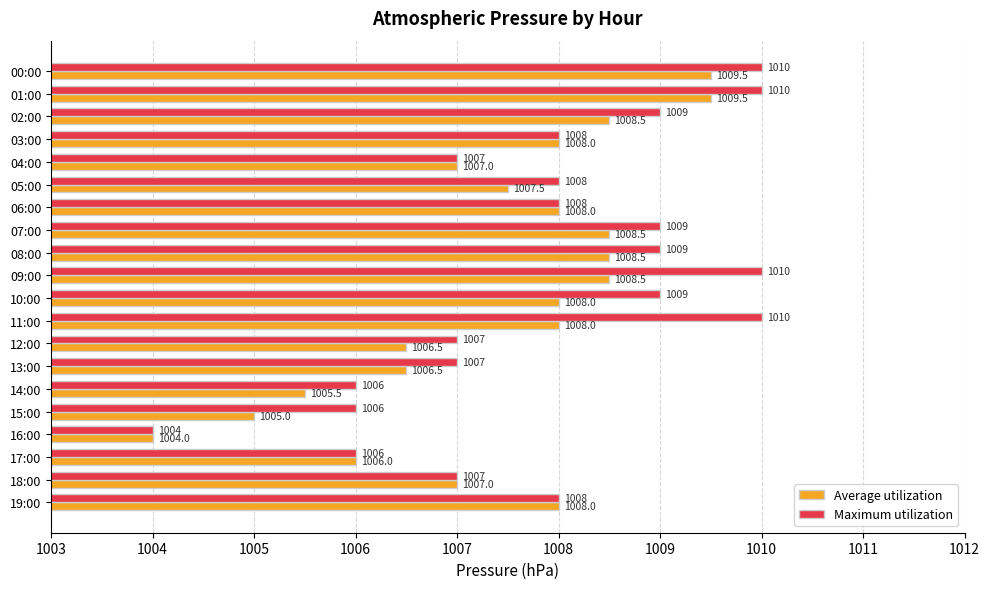

Which series has the largest total across all categories?

Maximum utilization